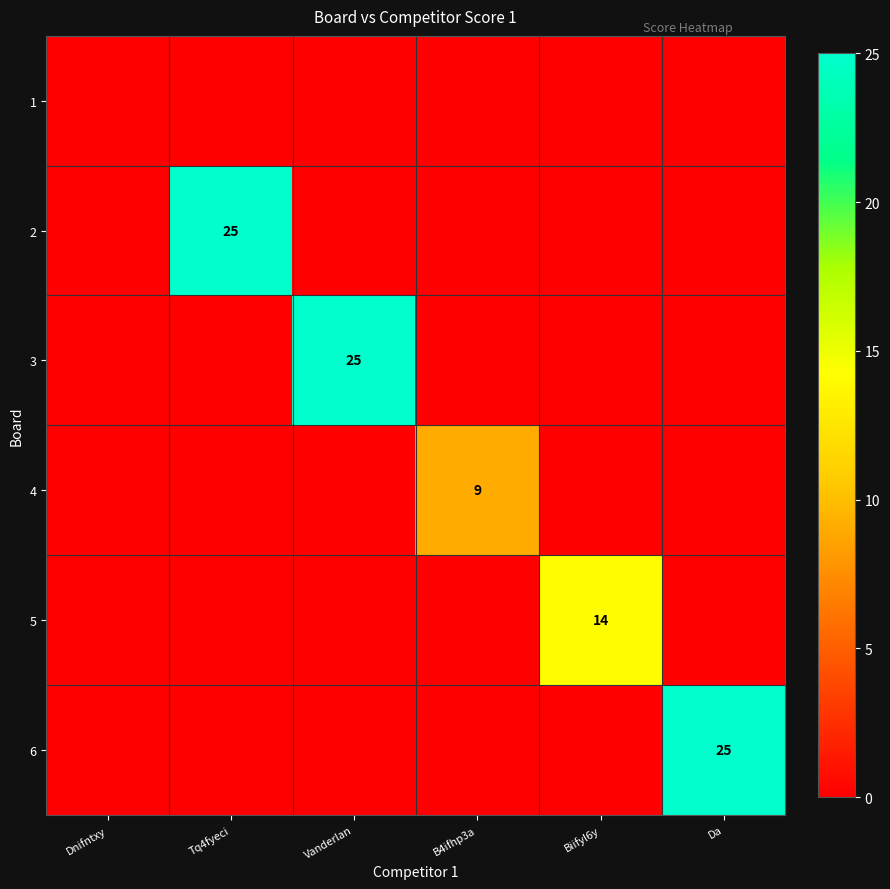

Is it true that 5 equals 14 at Biifyl6y?

True